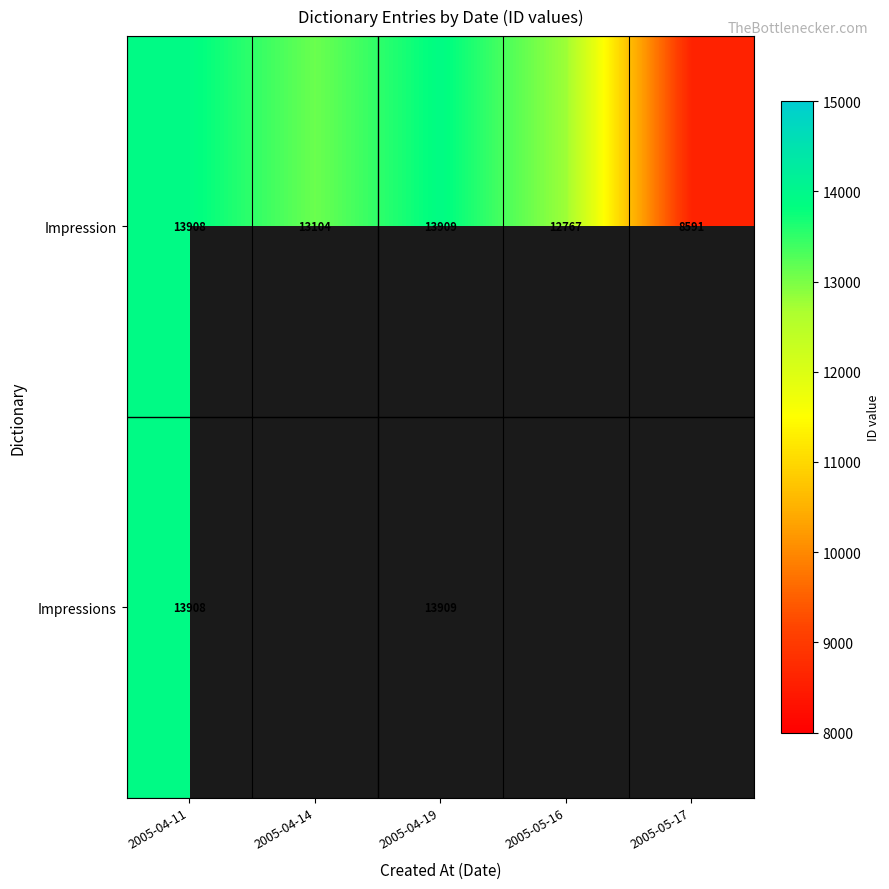

Which label corresponds to the smallest value in the chart?

2005-05-17